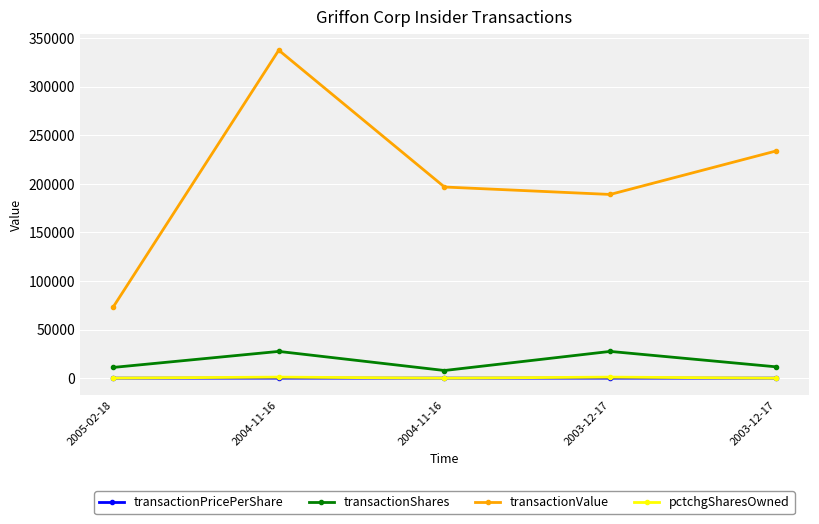

What are all the series names shown in the legend?

transactionPricePerShare, transactionShares, transactionValue, pctchgSharesOwned